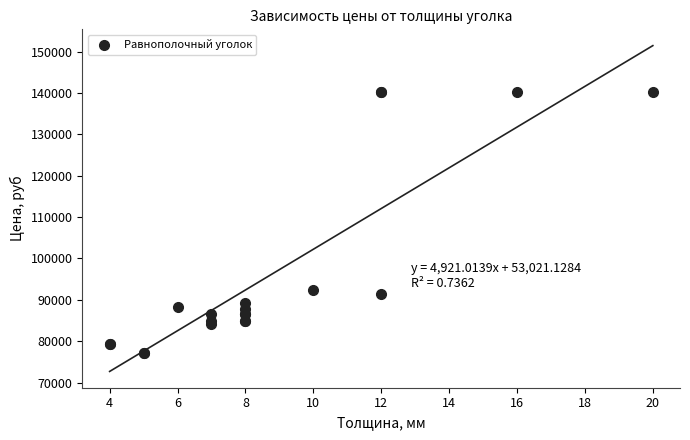

What Y value in the scatter plot is closest to 108700?

92400